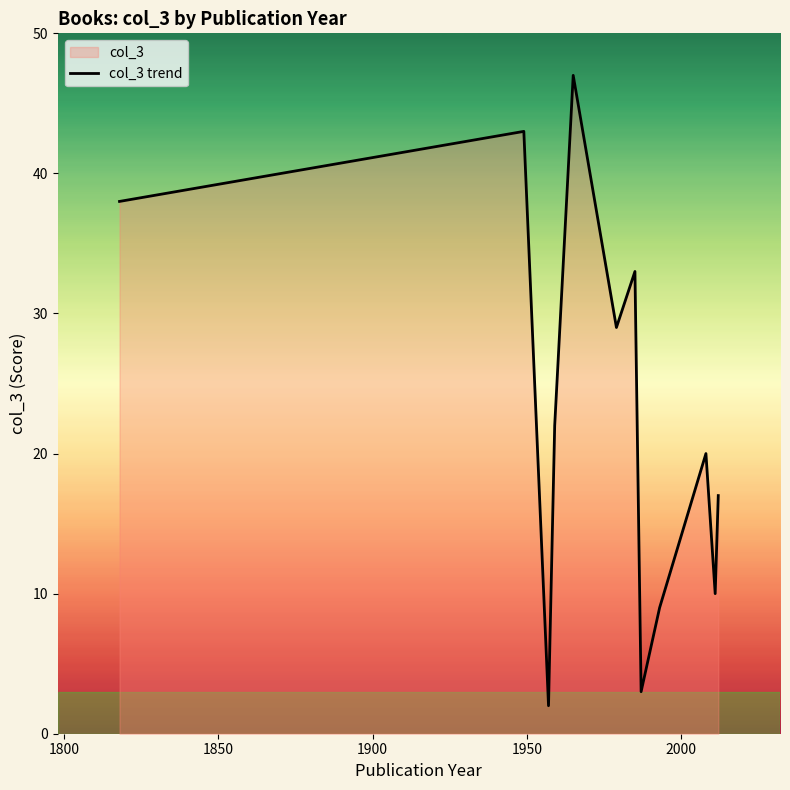

Does the chart display data point markers on the line(s)?

No